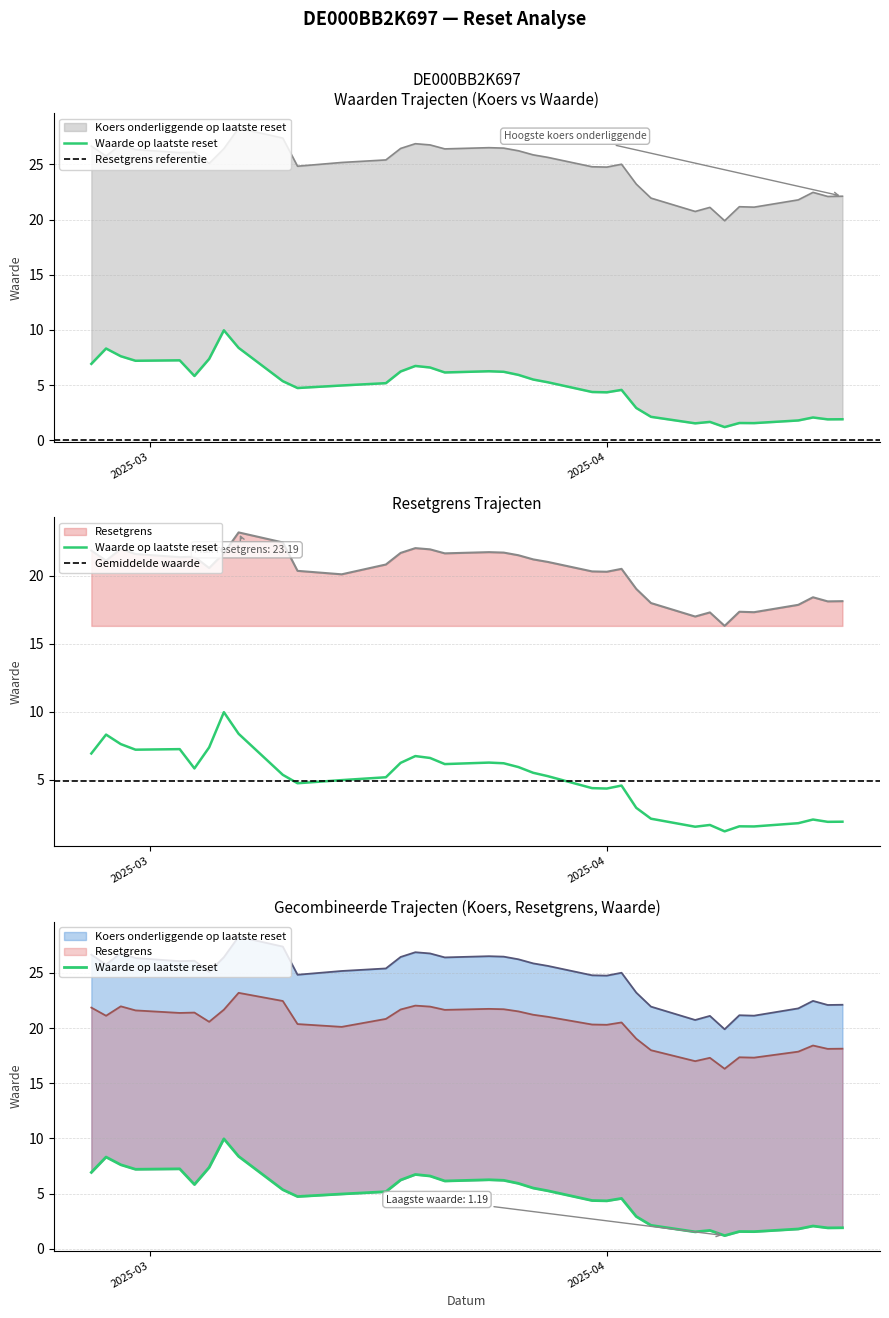

The value of Waarde op laatste reset at 2025-03-31 is 6.1. True or false?

False